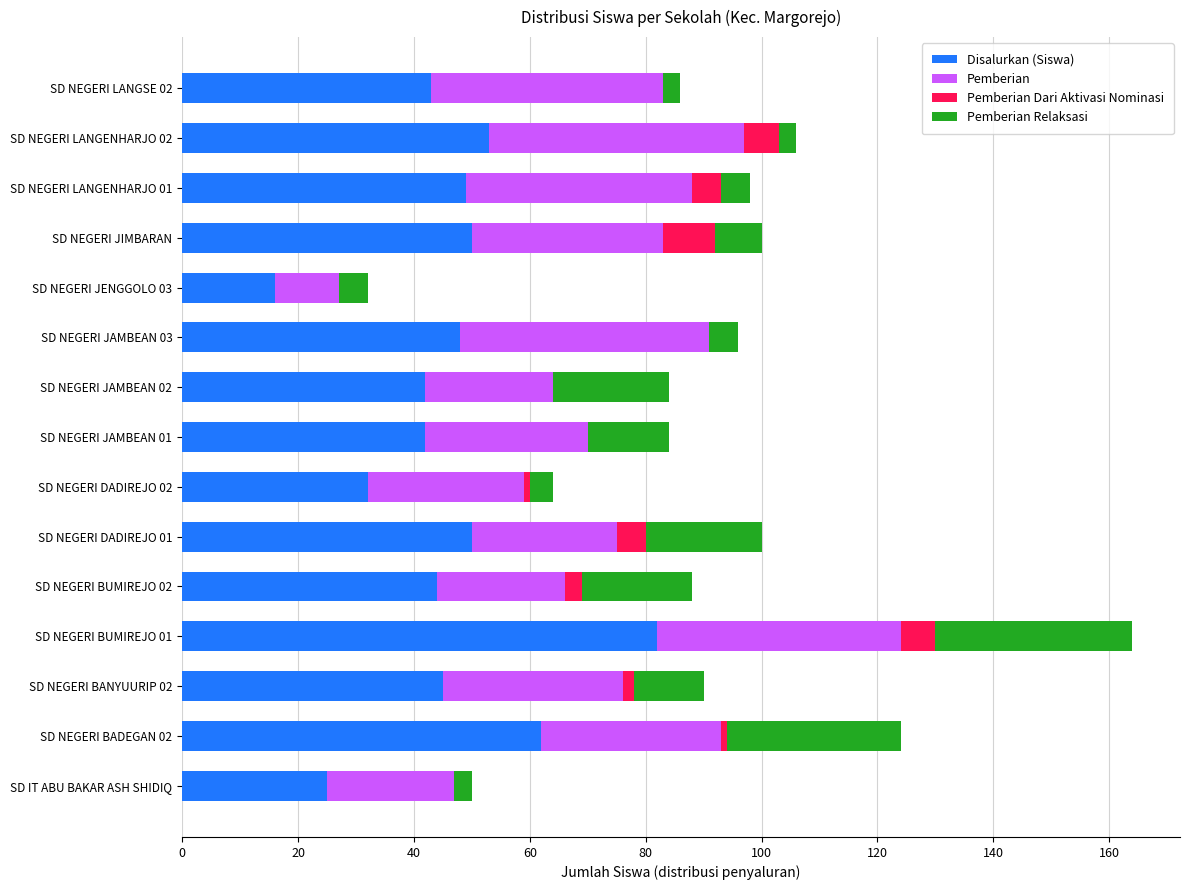

Which category has the highest value in the Disalurkan (Siswa) series?

SD NEGERI BUMIREJO 01